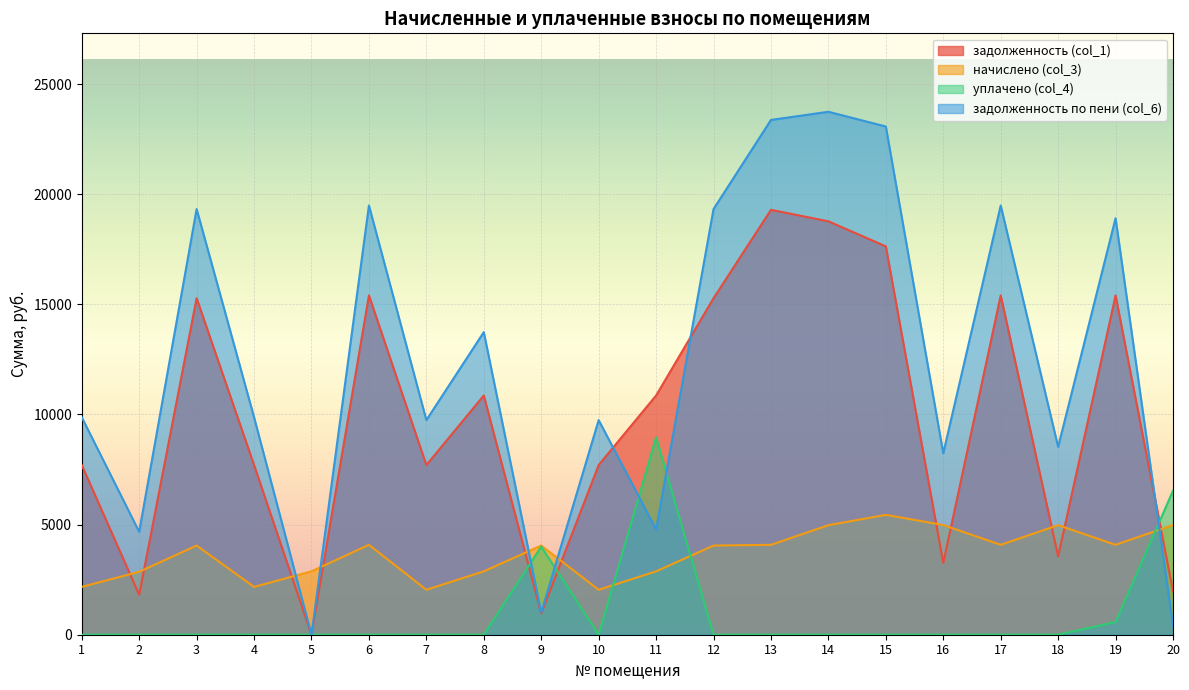

What is the difference between the maximum and minimum values in the задолженность (col_1) series?

19293.0